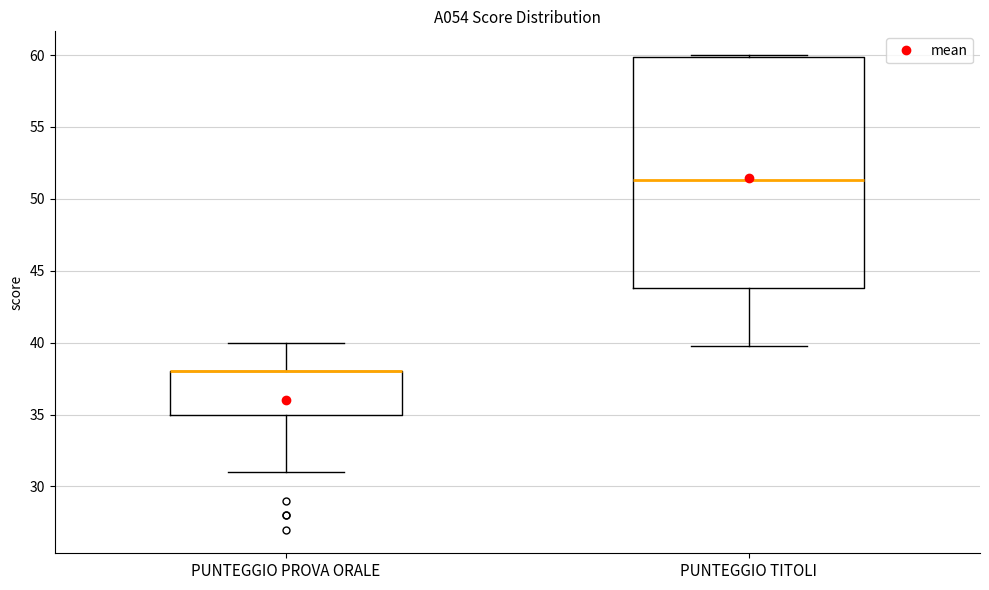

Where does the median line of the box for PUNTEGGIO TITOLI sit on the y-axis? The values are not printed on the chart, so give them approximately, as read against the axis.

51.5